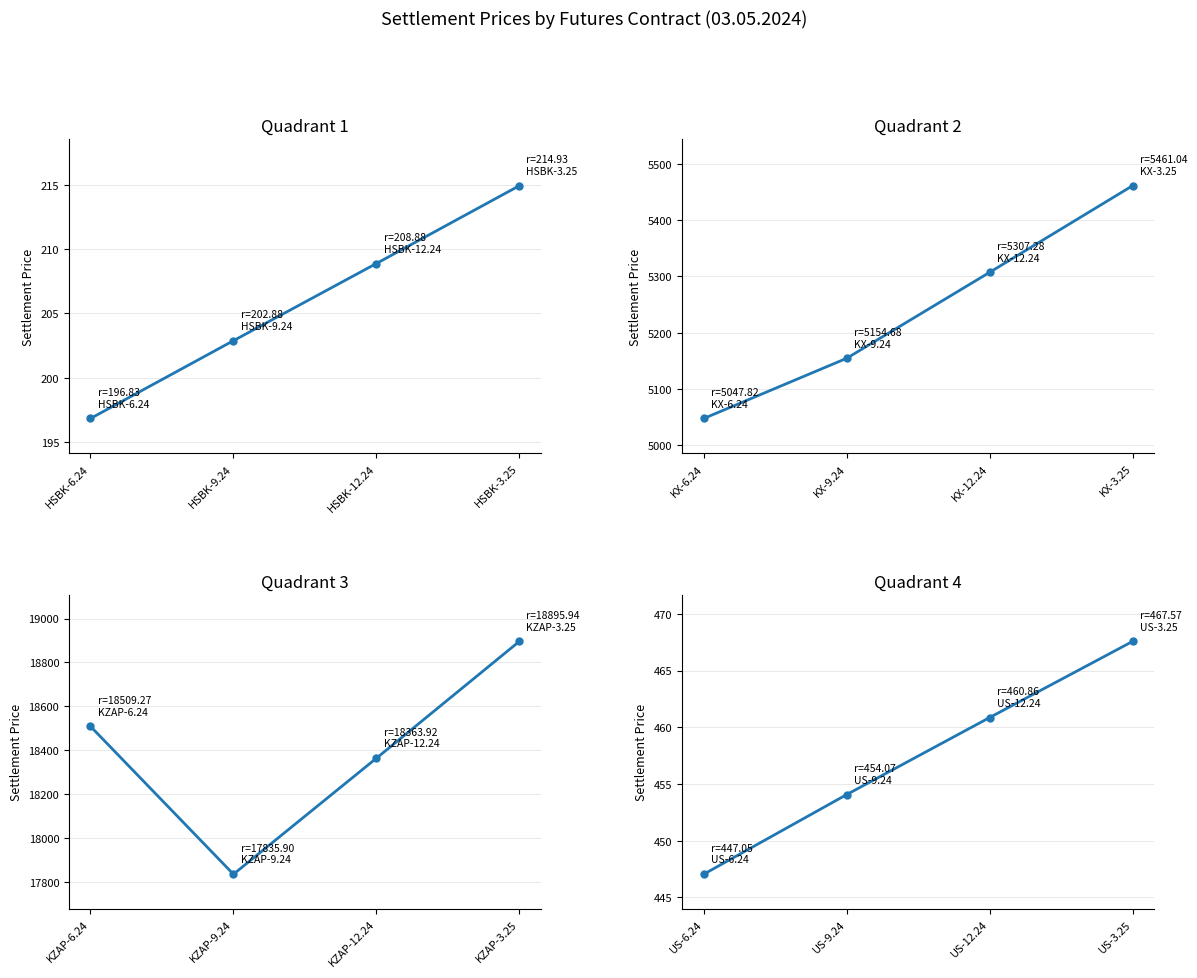

How many data points in KX are less than 5307?

2